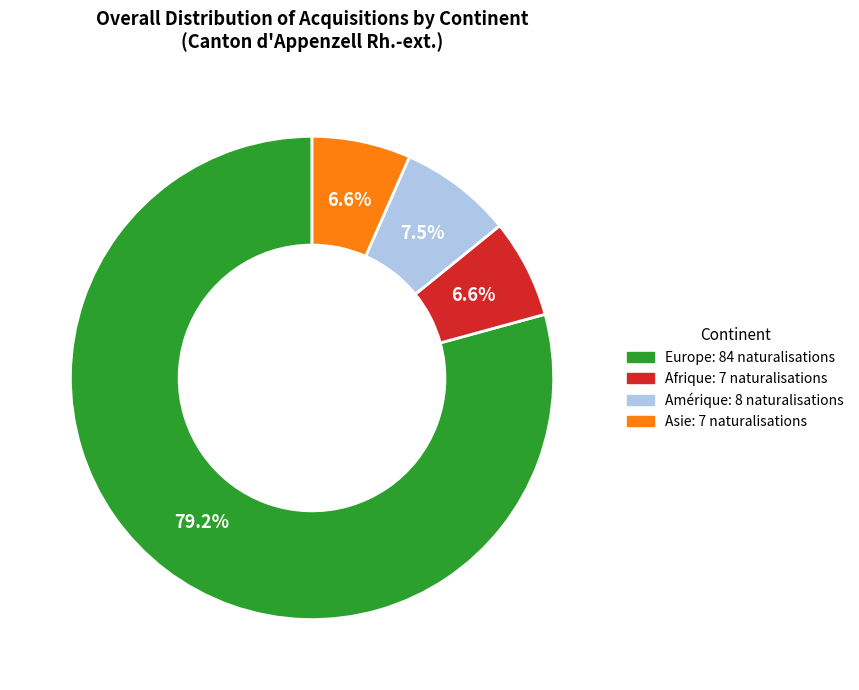

Is there any slice that represents more than half of the pie?

Yes